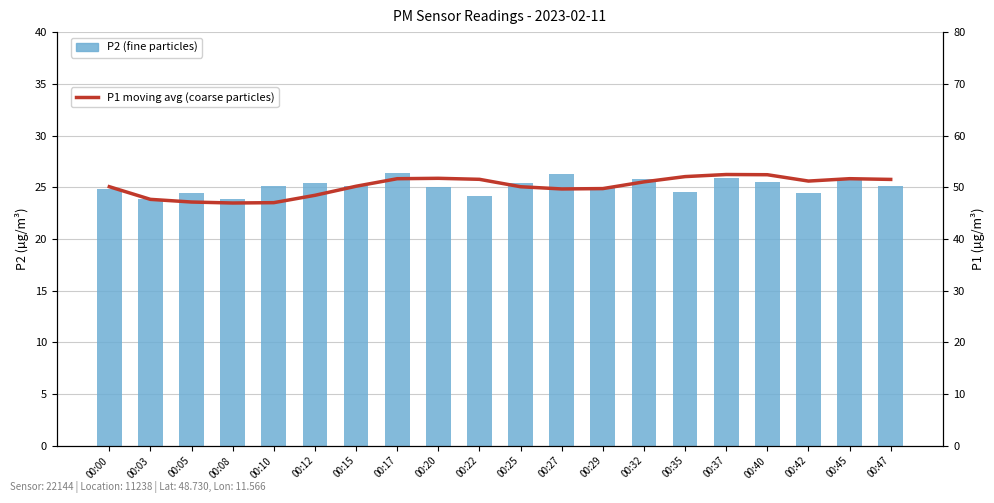

Are the bars grouped side by side (vs. stacked)?

Yes